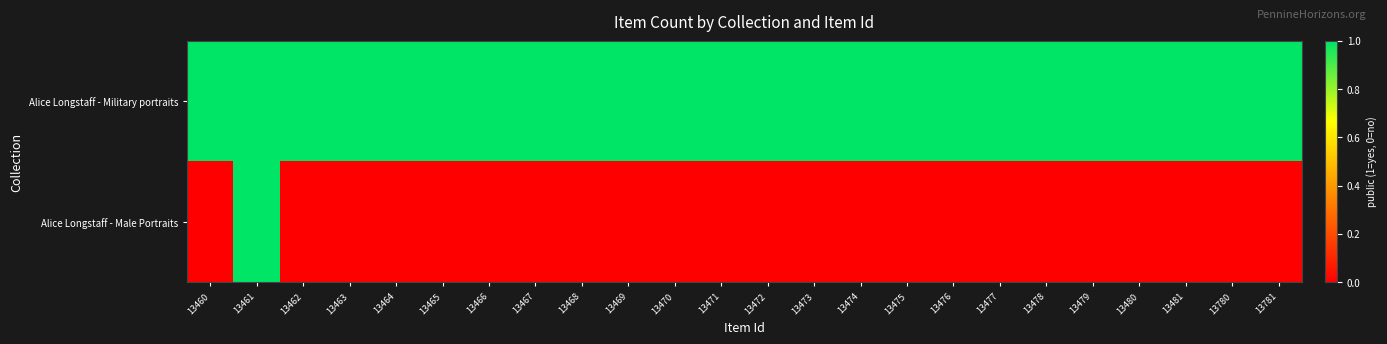

At which category is the sum across all series the highest?

13461